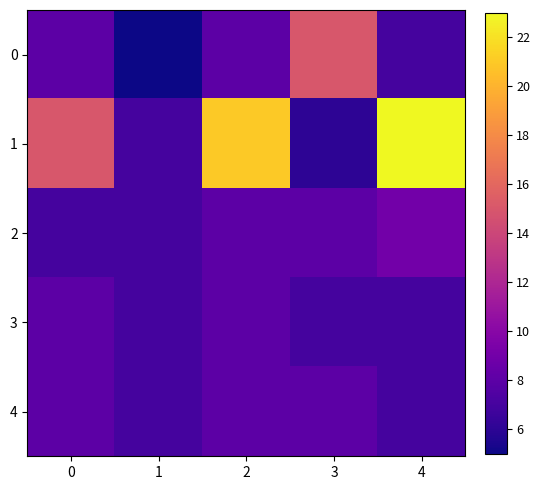

At which category does the chart reach its minimum across all series?

1